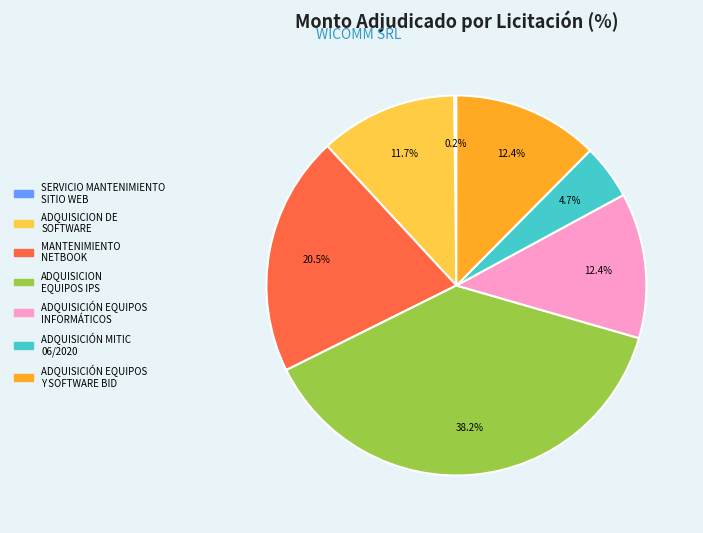

What is the total percentage of ADQUISICIÓN EQUIPOS Y SOFTWARE BID and ADQUISICION DE SOFTWARE?

24.1%